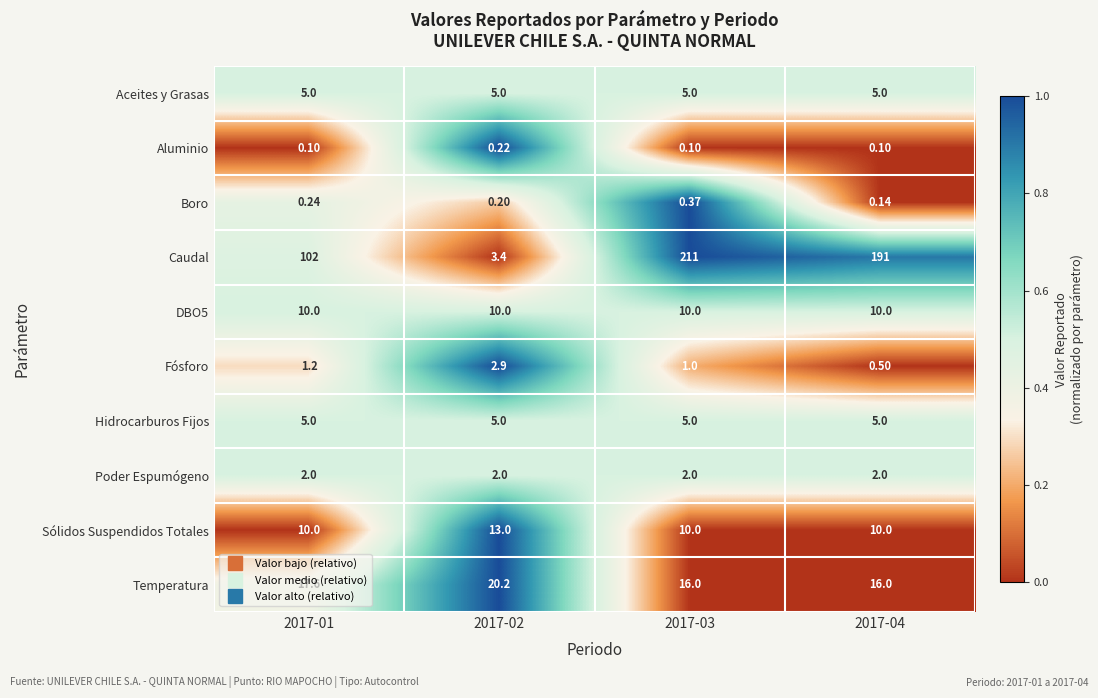

At which category is the sum across all series the highest?

2017-03